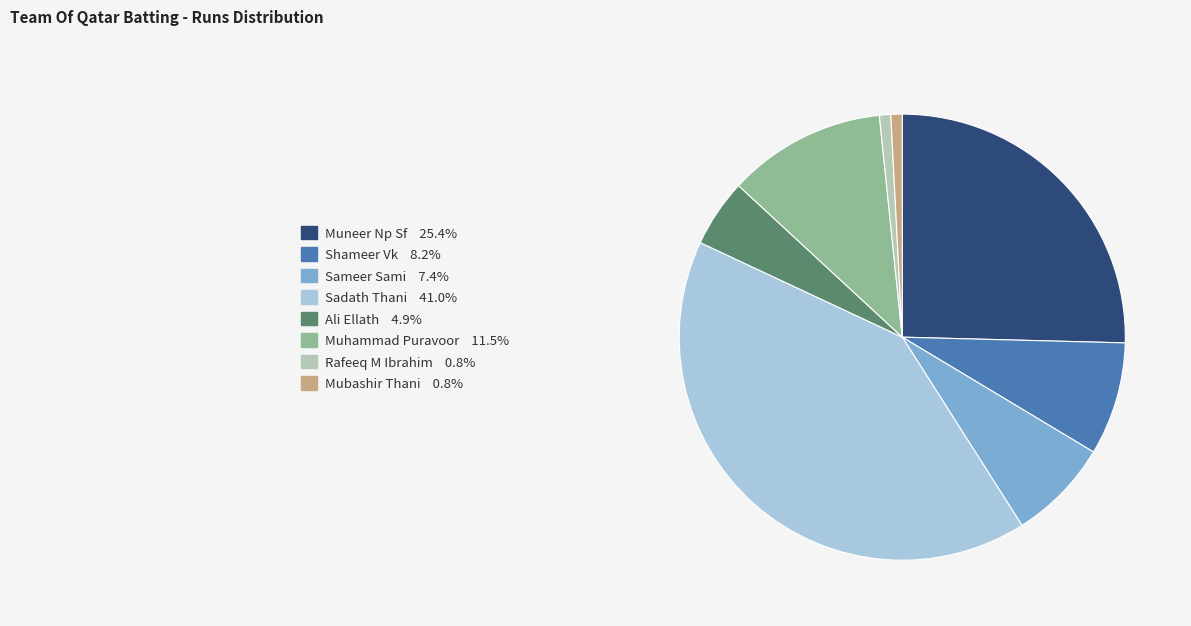

Do Sameer Sami 7.4% and Muhammad Puravoor 11.5% together represent more than half of the pie?

No